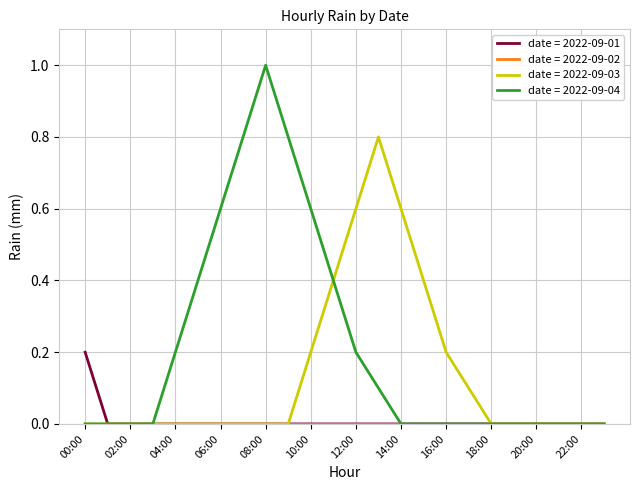

Which series has the largest total across all categories?

date = 2022-09-04